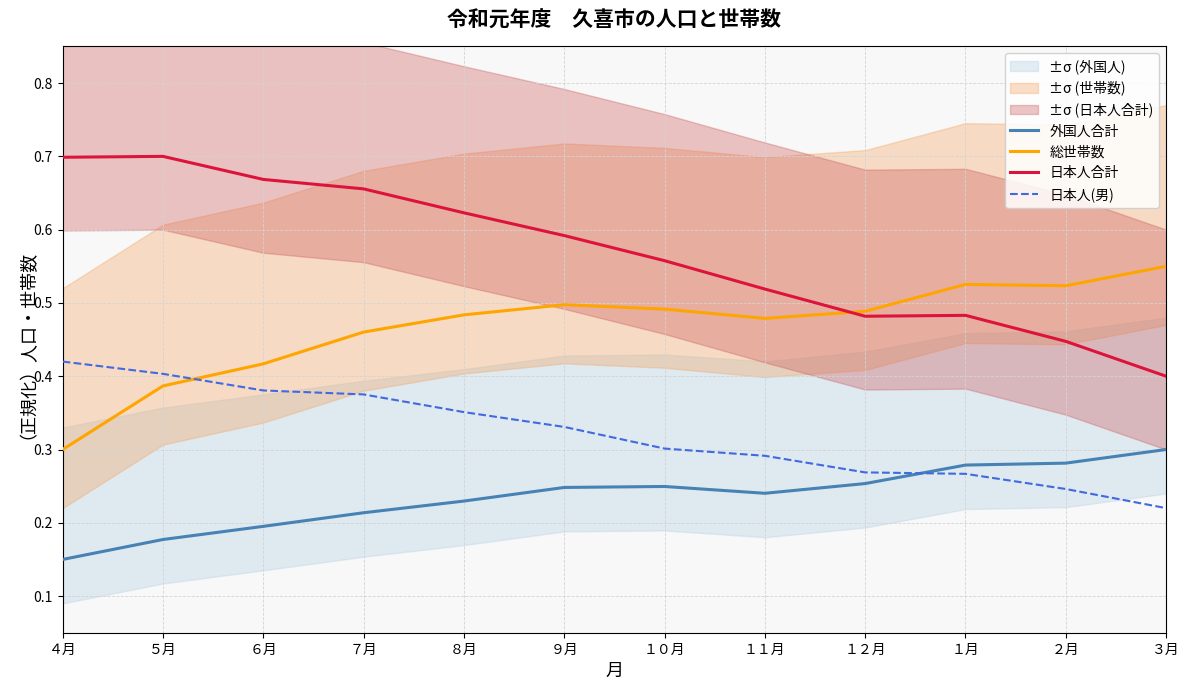

Which series has the largest total across all categories?

日本人合計